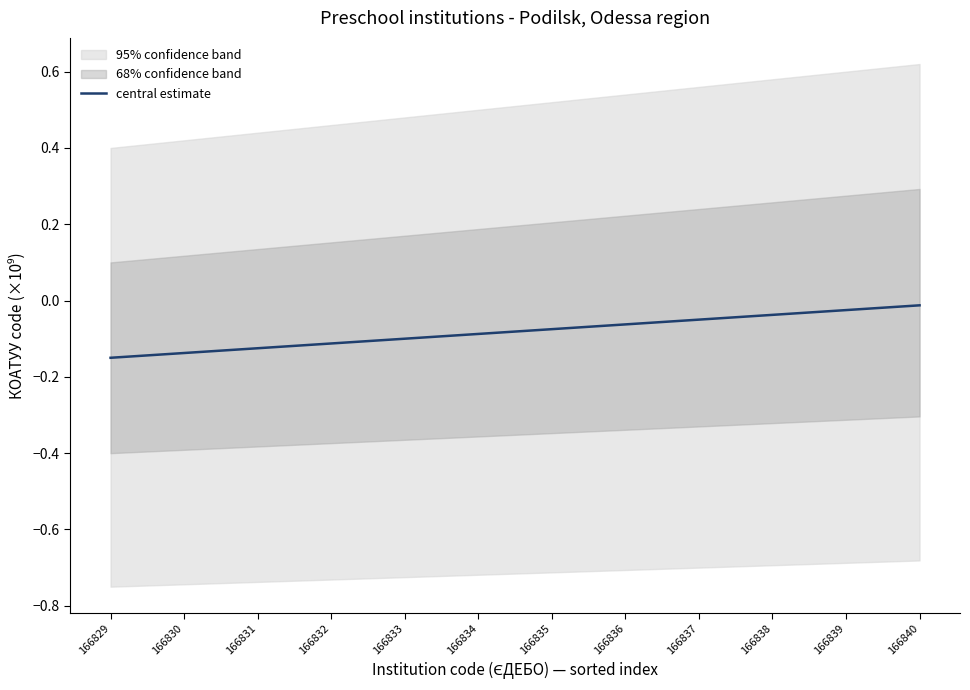

Does the chart have visible grid lines?

No